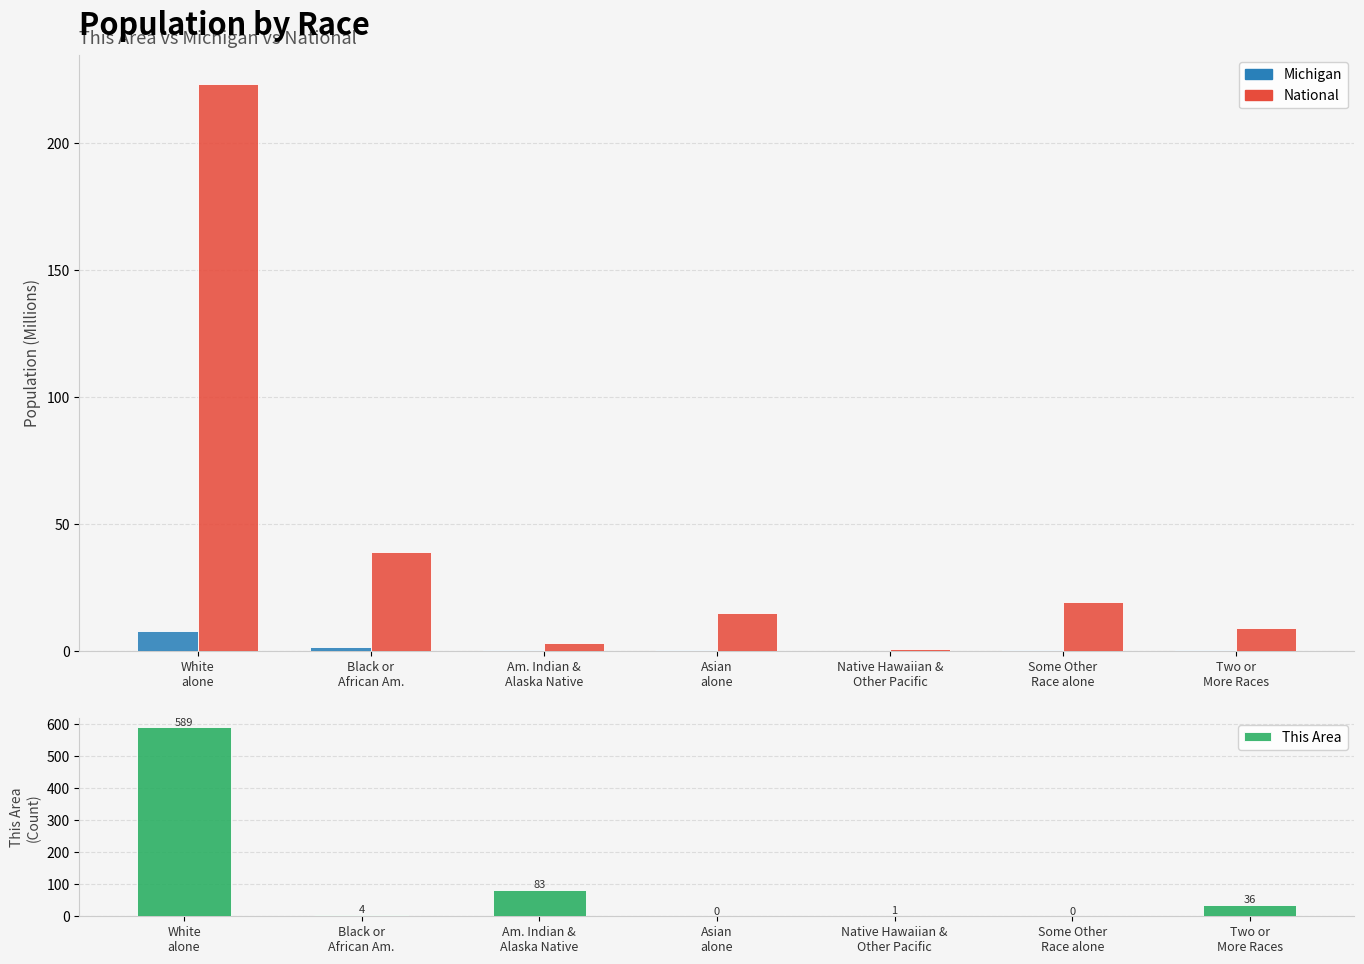

List the series in order of their overall mean, highest first.

This Area, National, Michigan